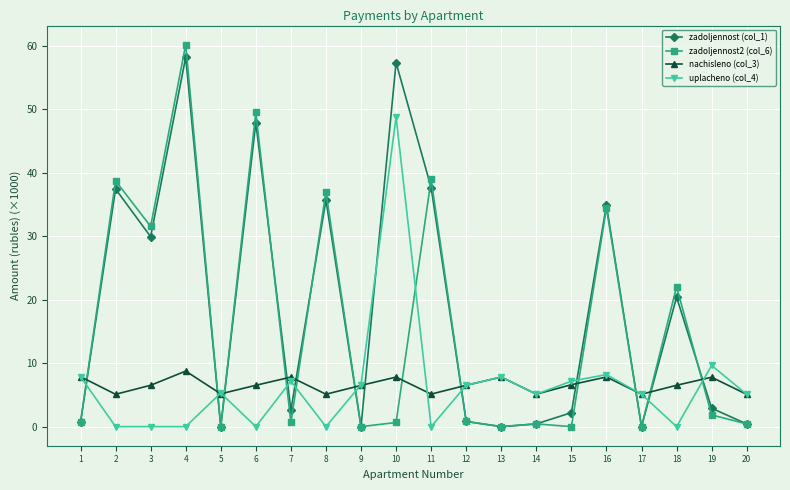

Does the chart display data point markers on the line(s)?

Yes